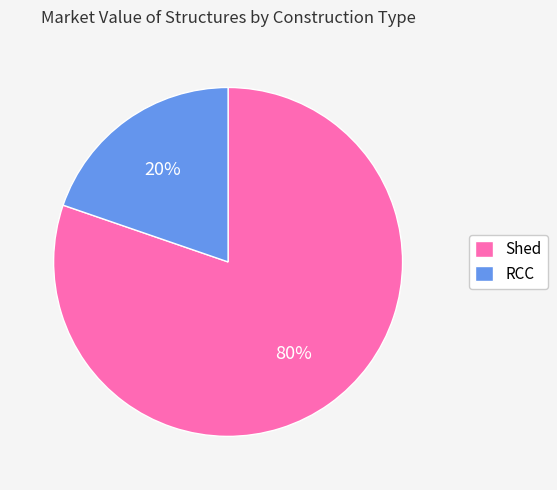

True or false: Shed accounts for 80% of the total.

True